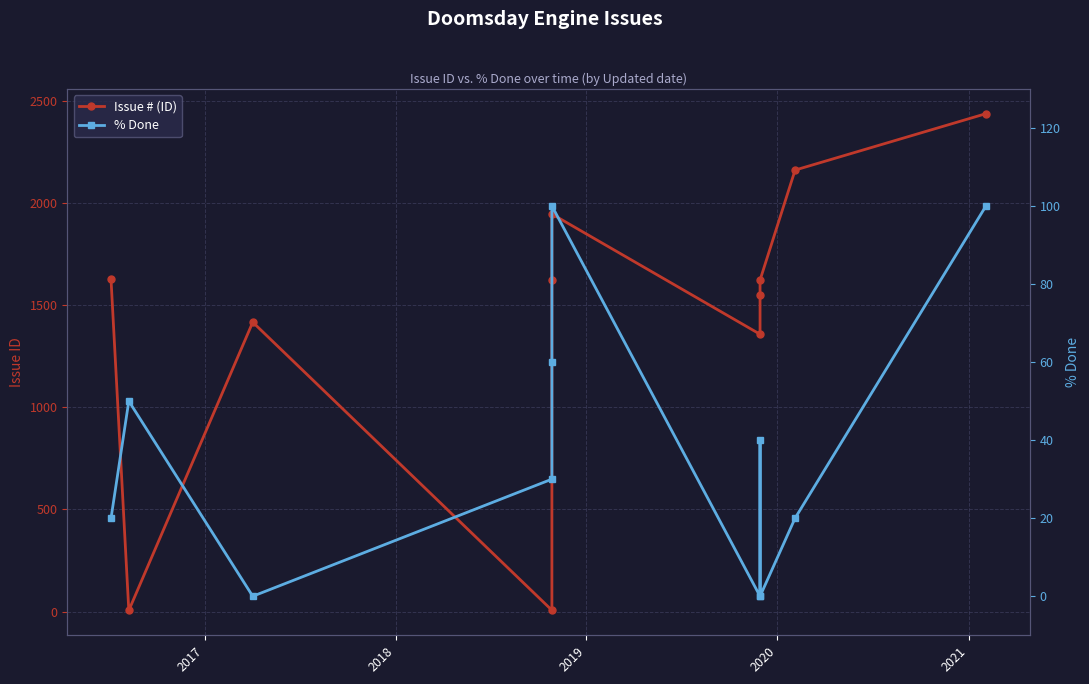

How many lines are shown in the chart?

2